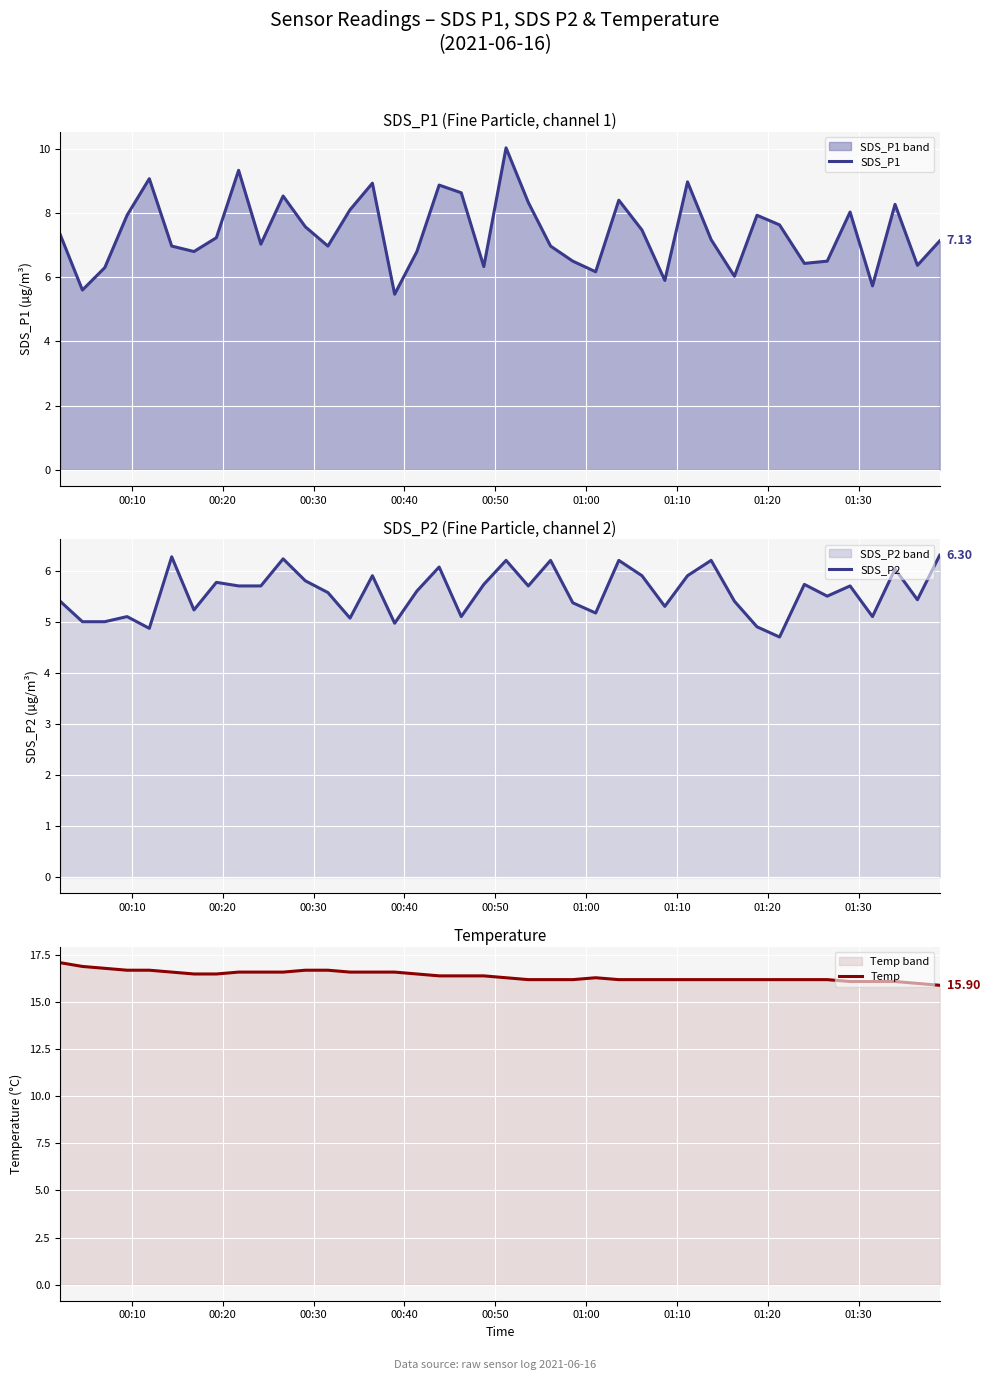

How many lines are shown in the chart?

3